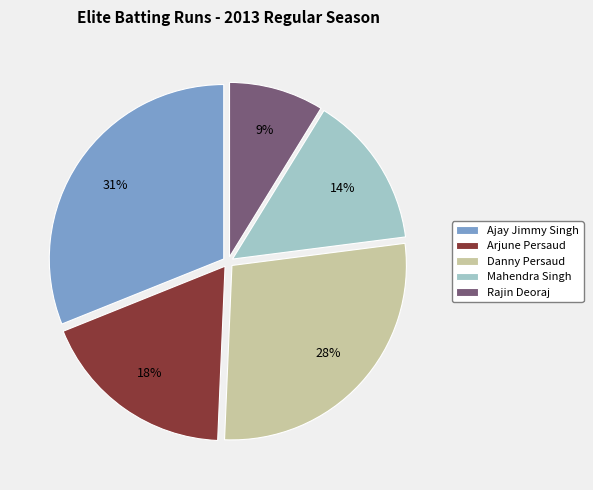

Is it true that Ajay Jimmy Singh is 31% of the pie?

True